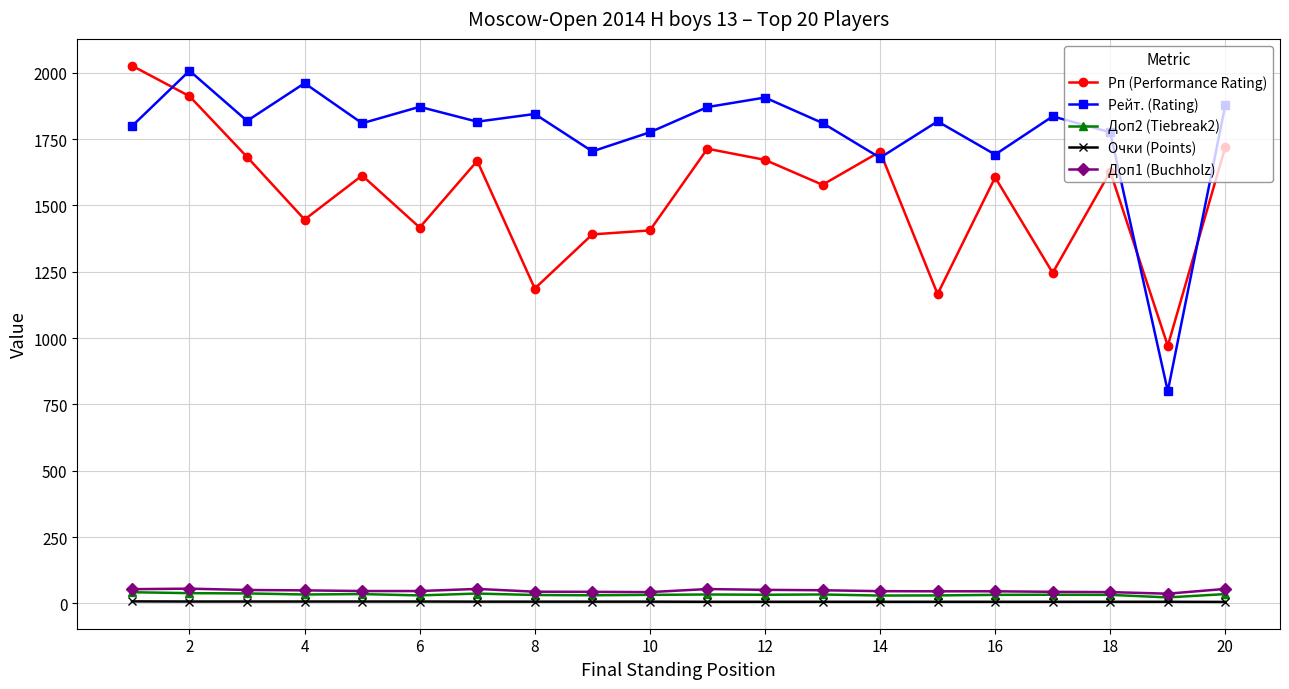

True or false: Рейт. (Rating) and Доп2 (Tiebreak2) intersect in this chart.

False